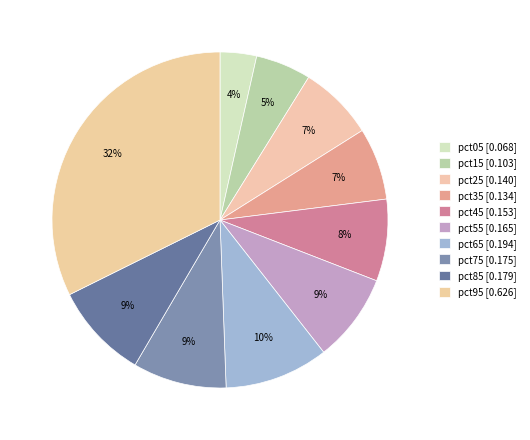

How many slices are in this pie chart?

10